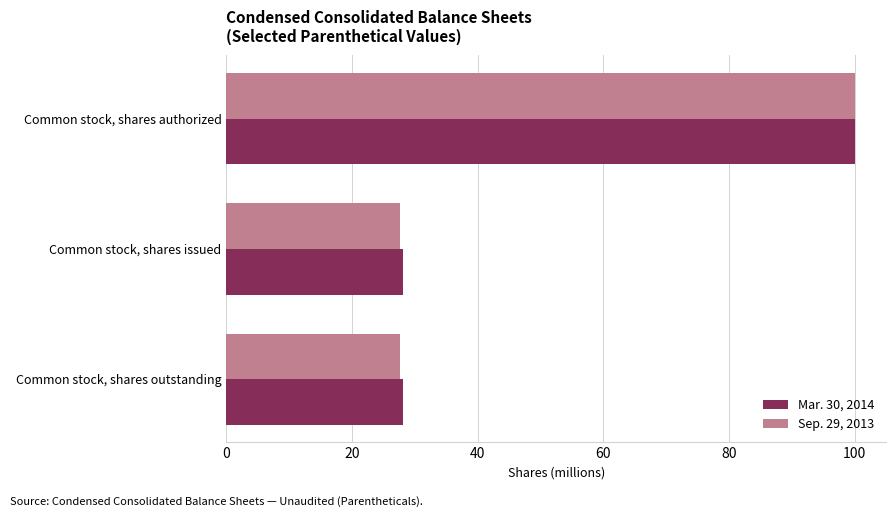

List the series in order of their overall mean, highest first.

Mar. 30, 2014, Sep. 29, 2013